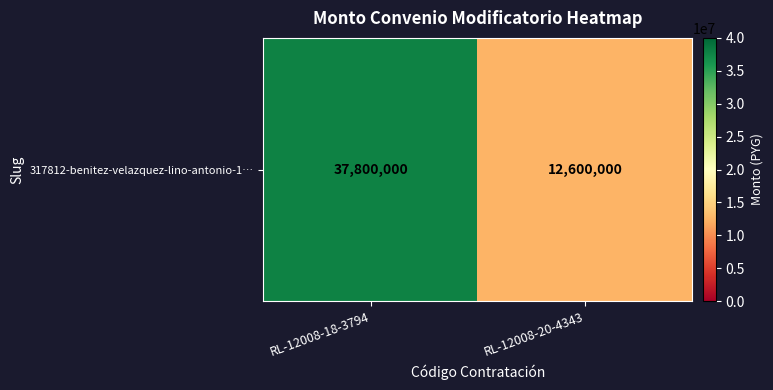

What is the ratio of the value at RL-12008-20-4343 to the value at RL-12008-18-3794?

0.3